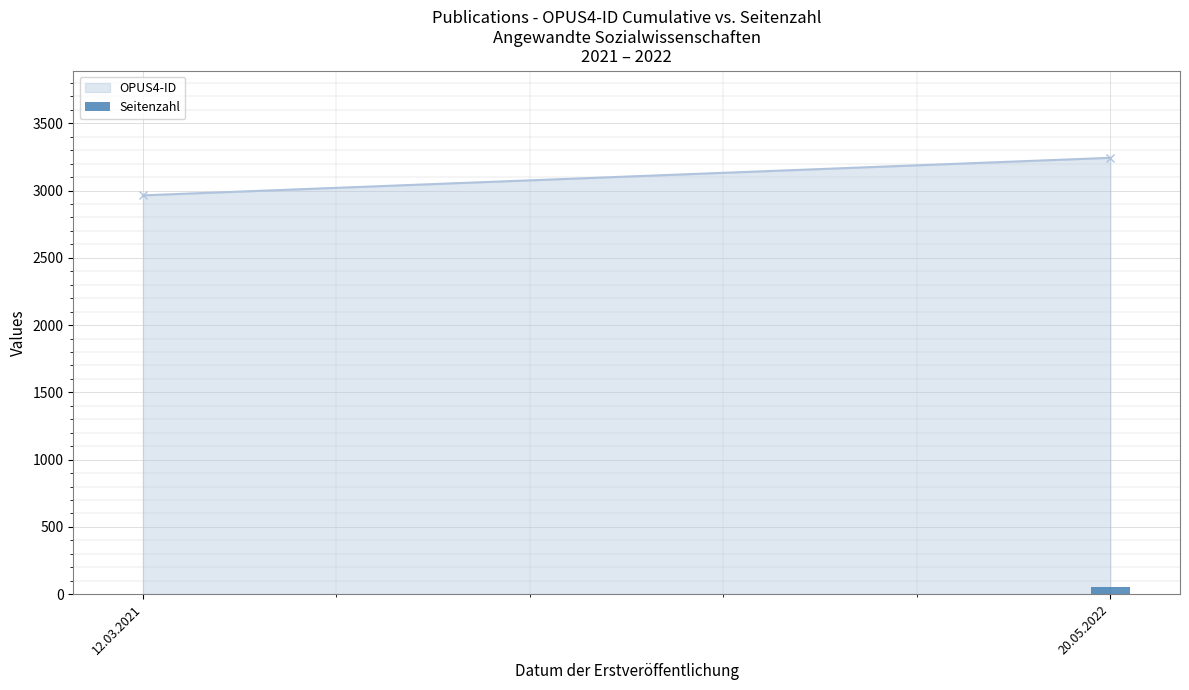

Reading left to right, list all the values displayed in this chart.

0	55